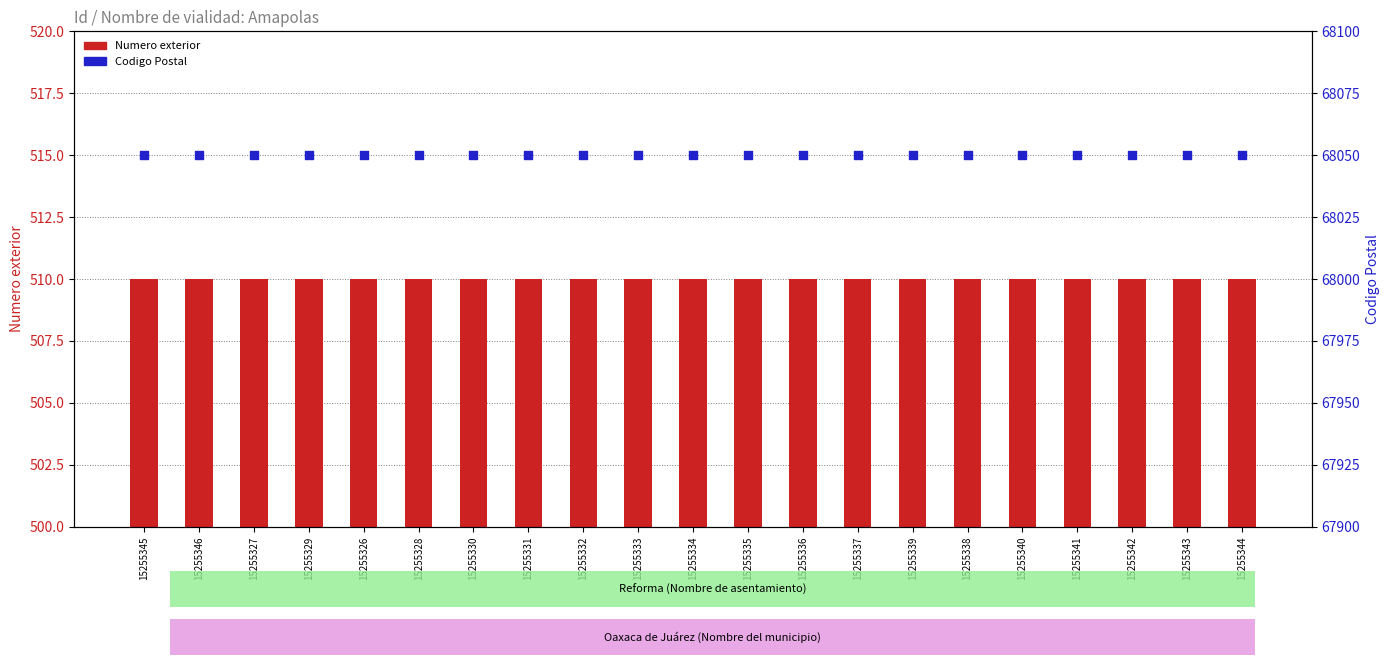

What is the total value across all series at 15255328?

68560